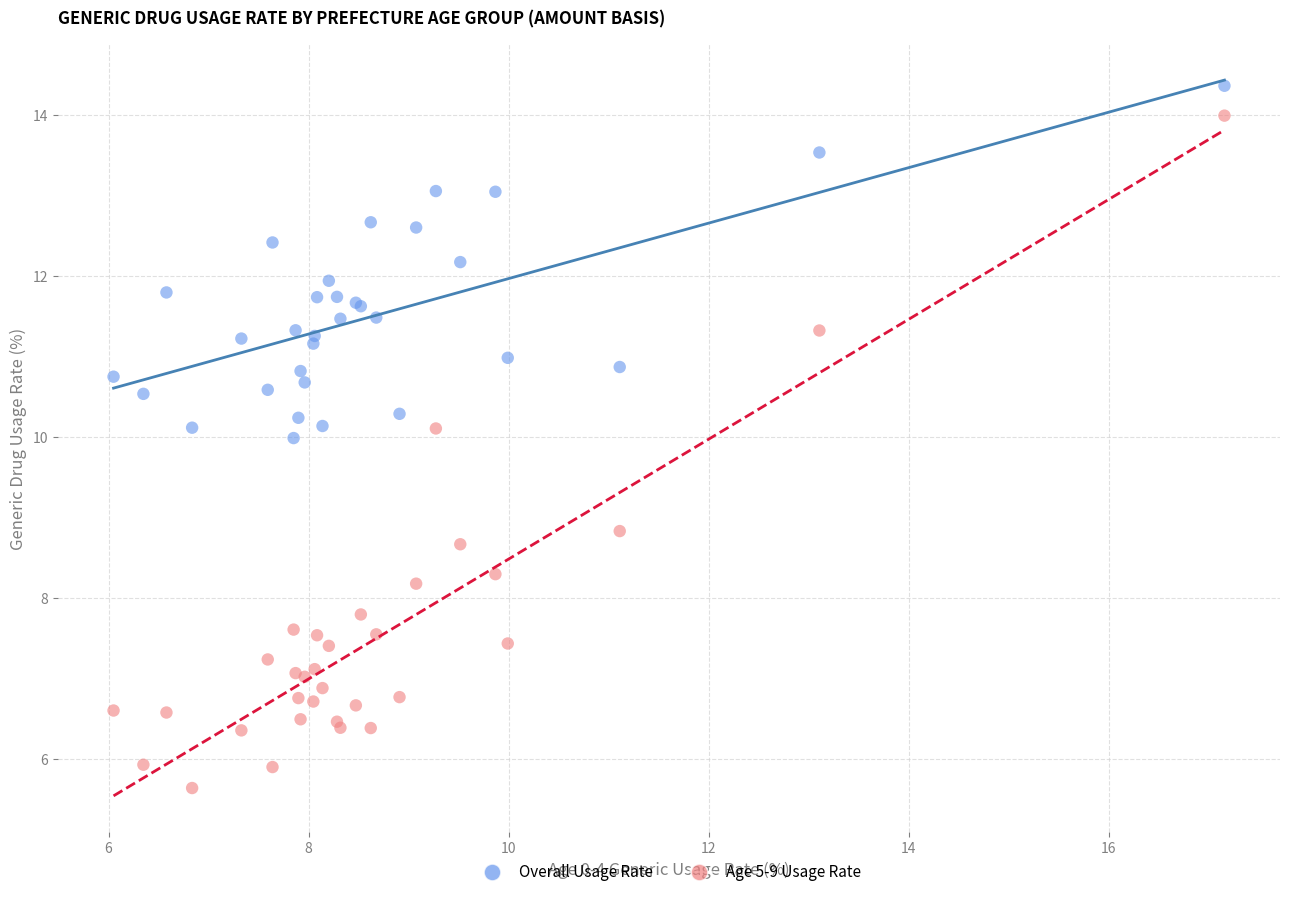

Which series contains the lowest Y value?

Age 5-9 Usage Rate